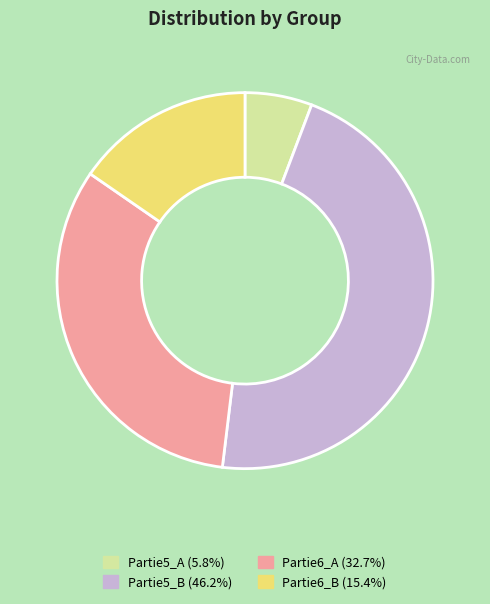

Do Partie6_B (15.4%) and Partie5_B (46.2%) together represent more than half of the pie?

Yes